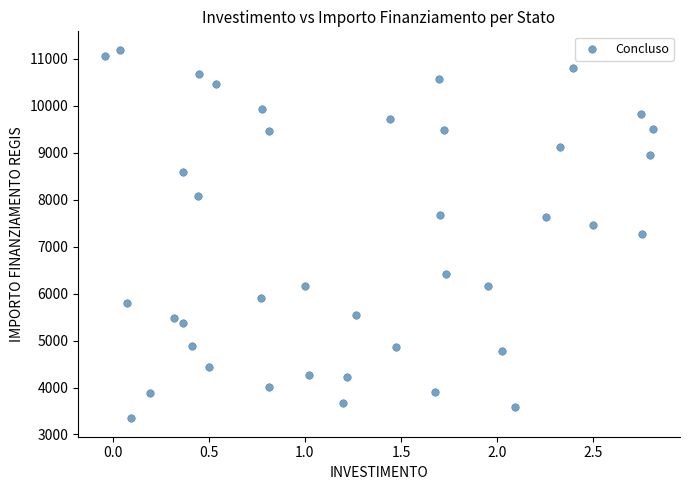

What is the range of X values (max minus min)?

2.8